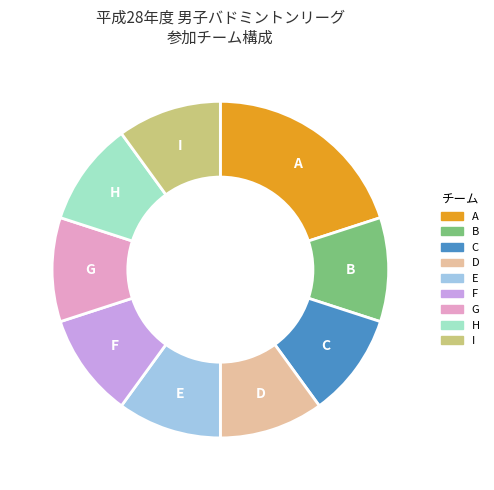

Is the sum of D and C greater than half?

No